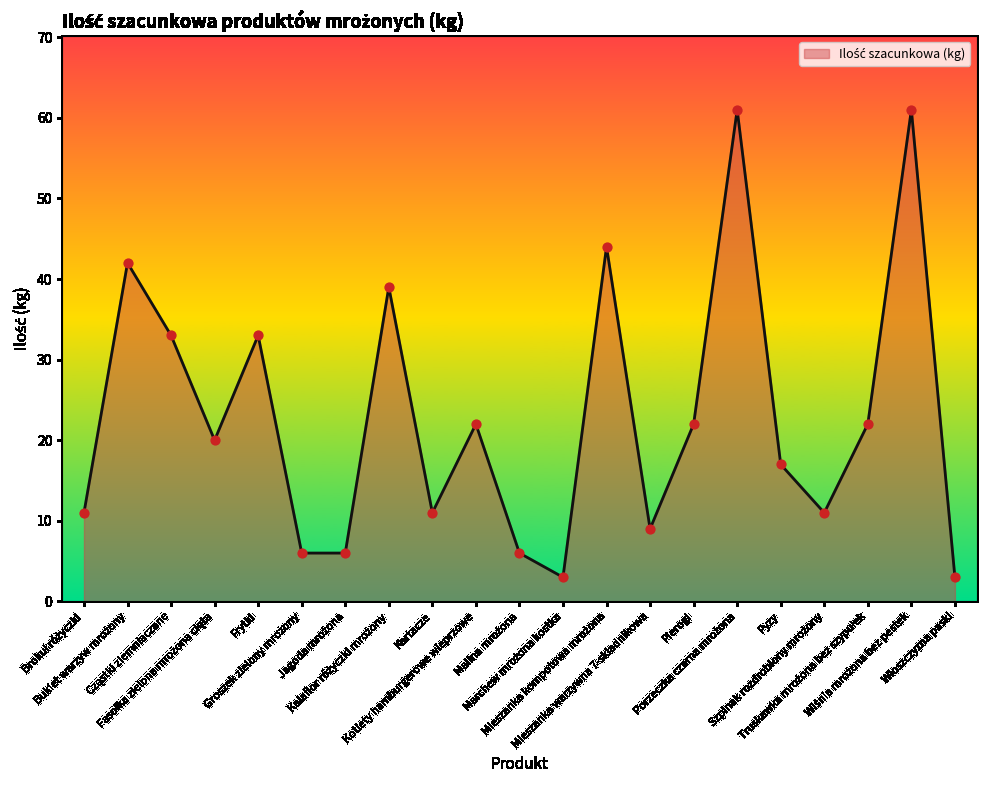

What is the greatest value displayed?

61